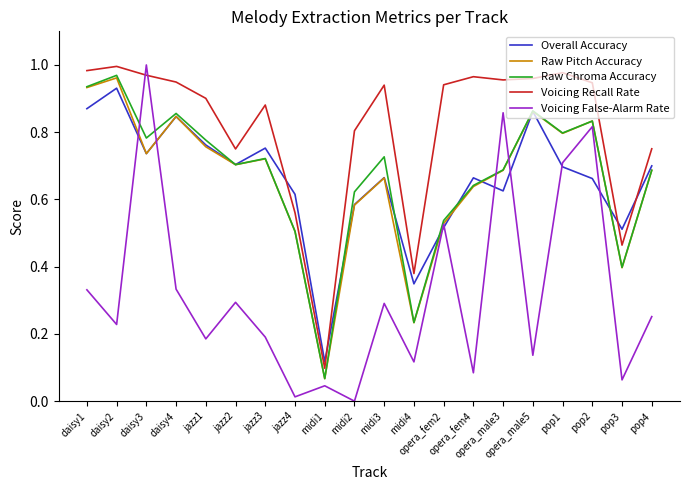

What are all the series names shown in the legend?

Overall Accuracy, Raw Pitch Accuracy, Raw Chroma Accuracy, Voicing Recall Rate, Voicing False-Alarm Rate